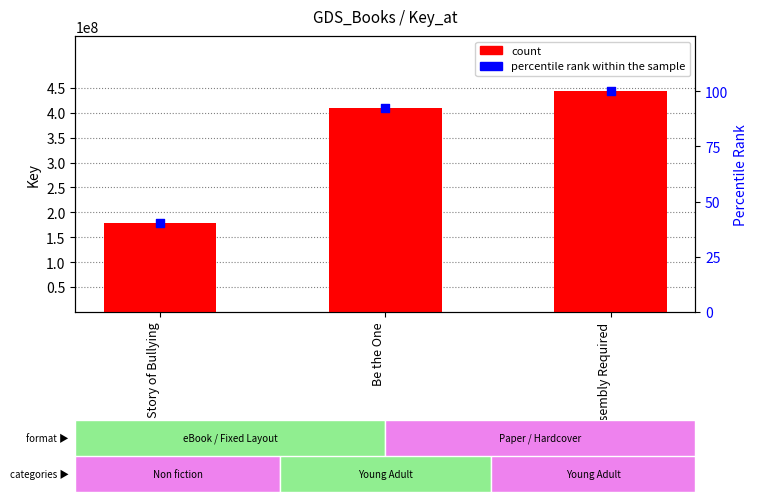

Which series has the largest total across all categories?

count